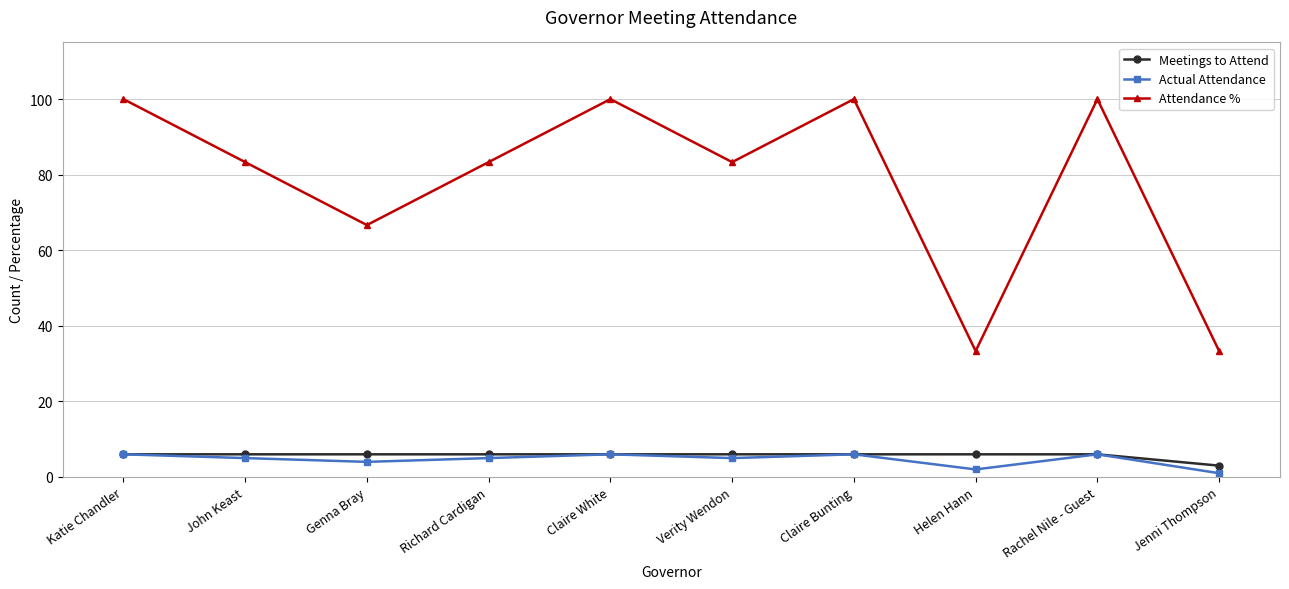

Reading right to left, extract all data points from this chart.

Meetings to Attend: 3.0	6.0	6.0	6.0	6.0	6.0	6.0	6.0	6.0	6.0
Actual Attendance: 1.0	6.0	2.0	6.0	5.0	6.0	5.0	4.0	5.0	6.0
Attendance %: 33.3	100.0	33.3	100.0	83.3	100.0	83.3	66.7	83.3	100.0